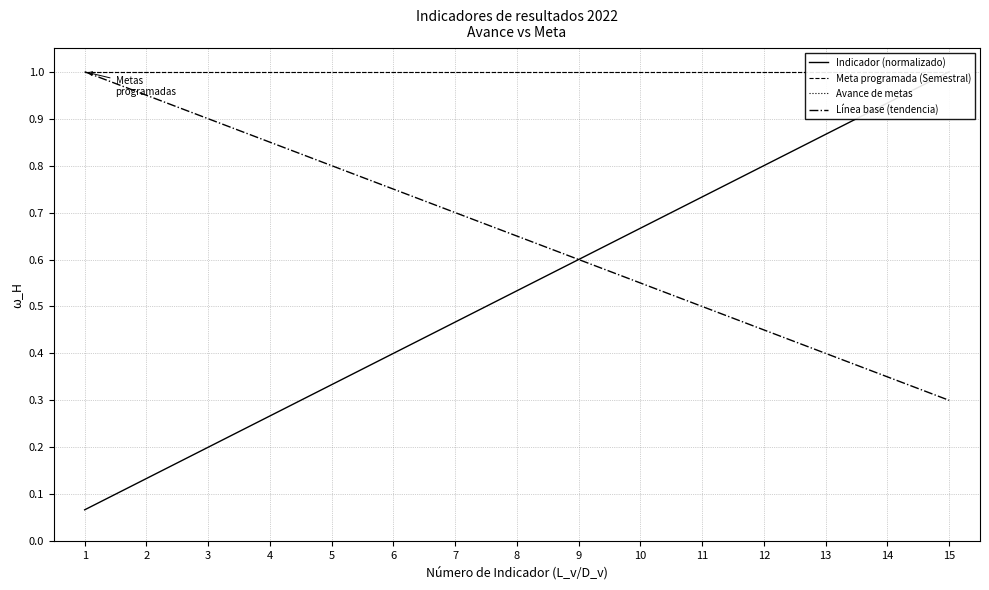

True or false: Indicador (normalizado) has a value of 0.2 at 3.

True